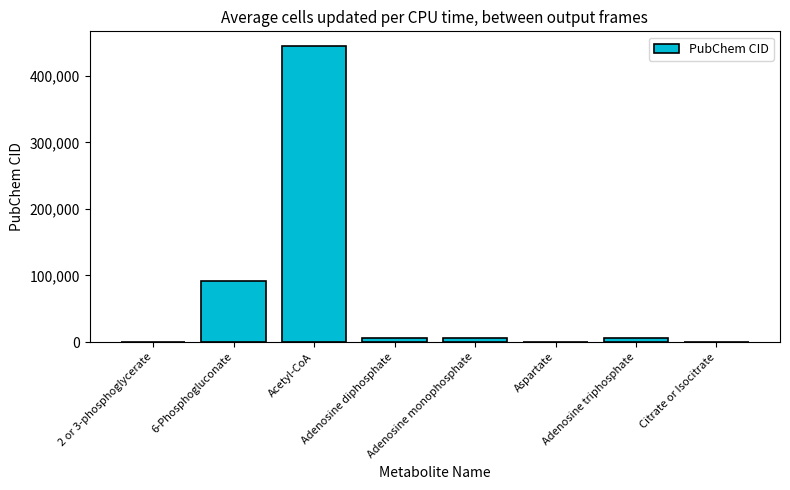

What is the greatest value displayed?

444493